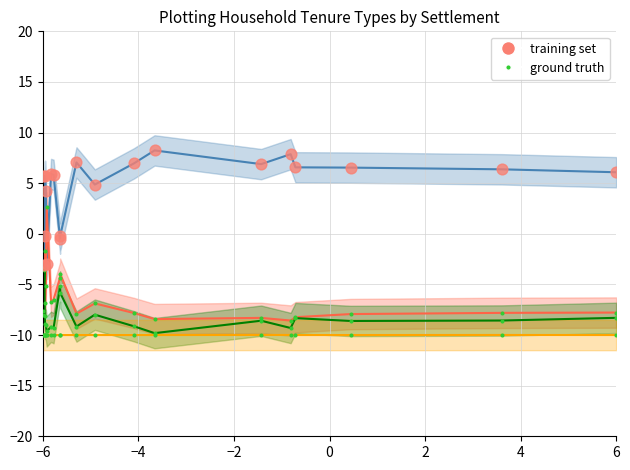

Is the value of % public rented at 17 greater than the value of % owner occupied at 15?

No